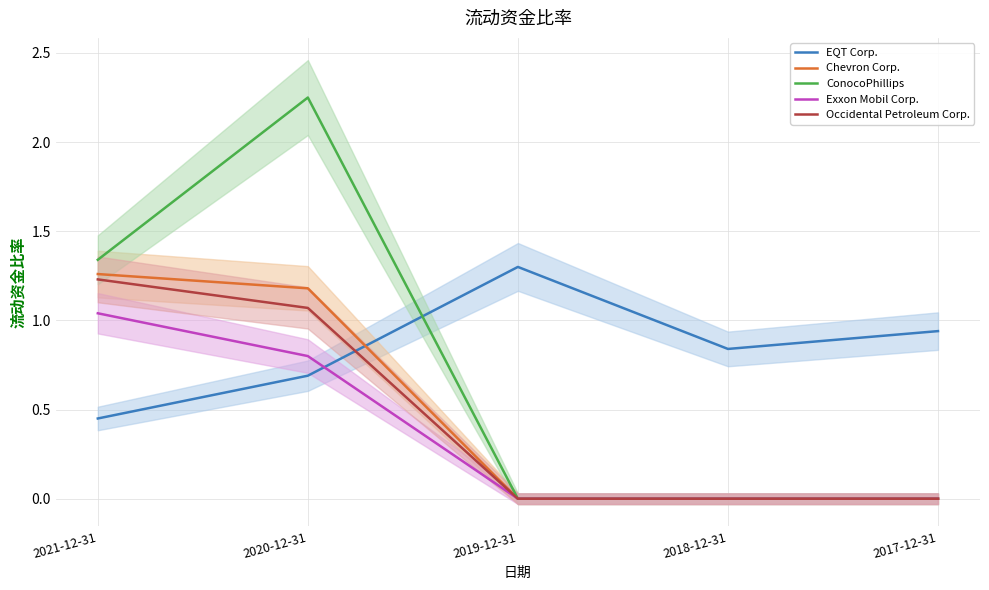

Count the number of data series in this chart.

5